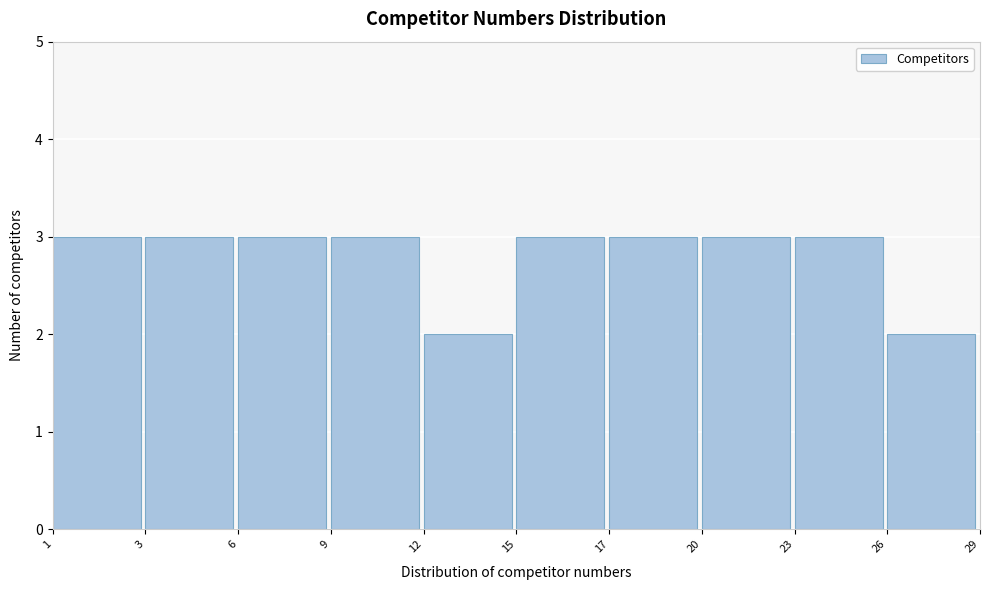

Reading left to right, transcribe all the data shown in this chart.

3	3	3	3	2	3	3	3	3	2